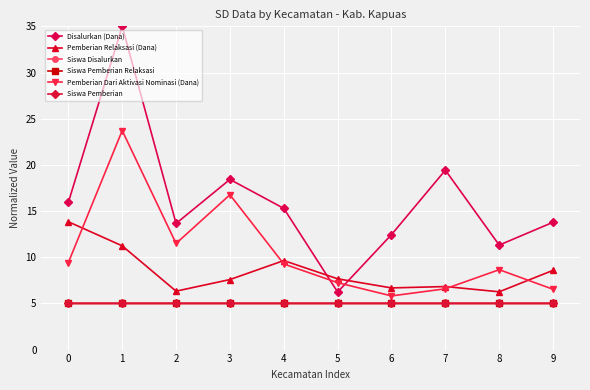

How many intersections are there between Siswa Pemberian and Siswa Pemberian Relaksasi?

2